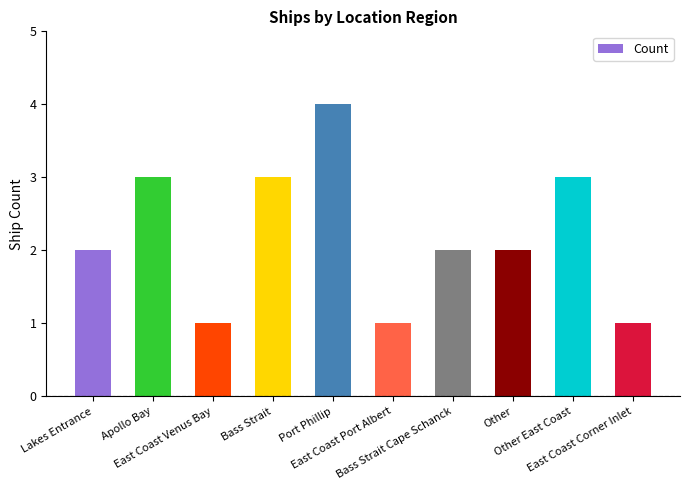

True or false: the data shows 3 at Bass Strait.

True